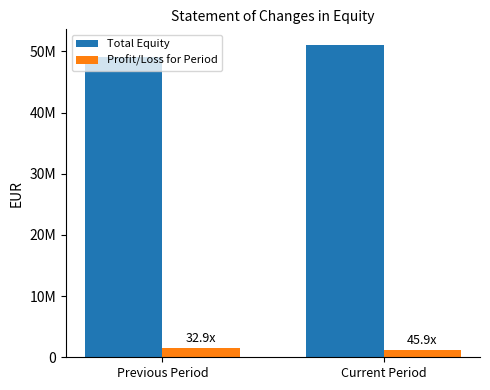

At which category is the sum across all series the highest?

Current Period